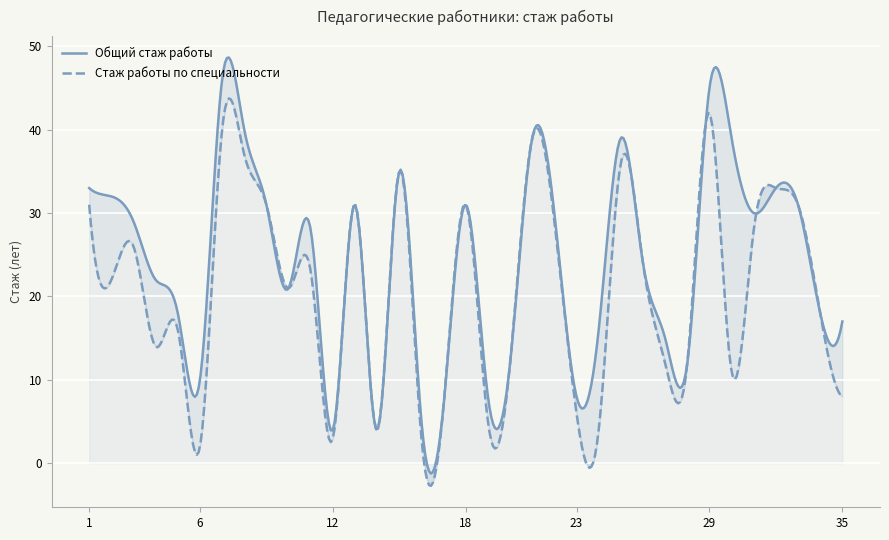

List the series in order of their overall mean, highest first.

Общий стаж работы, Стаж работы по специальности